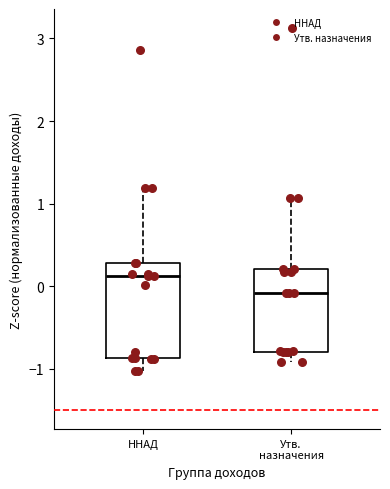

Reading left to right, transcribe this box plot: for each box, give where its median line is, the range the box spans, and where its two whiskers end, as read against the y-axis. The values are not printed on the chart, so give them approximately, as read against the axis.

ННАД: median 0.1, box -0.9 to 0.3, whiskers -1.0 to 1.2
Утв. назначения: median -0.1, box -0.8 to 0.2, whiskers -0.9 to 1.1